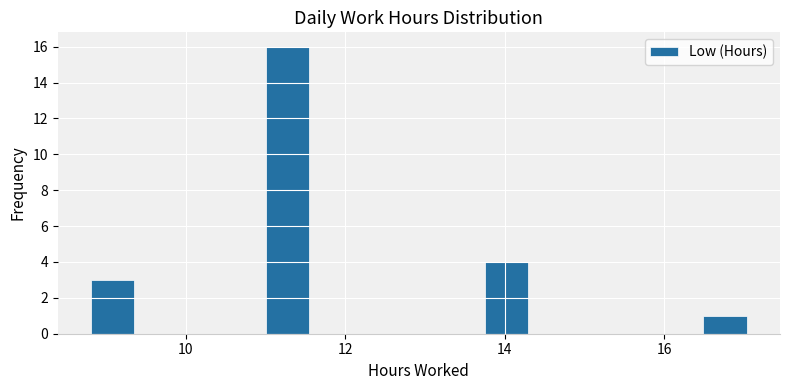

Around what value on the x-axis is the tallest bar? Give the approximate position of its centre, as read against the axis.

11.2